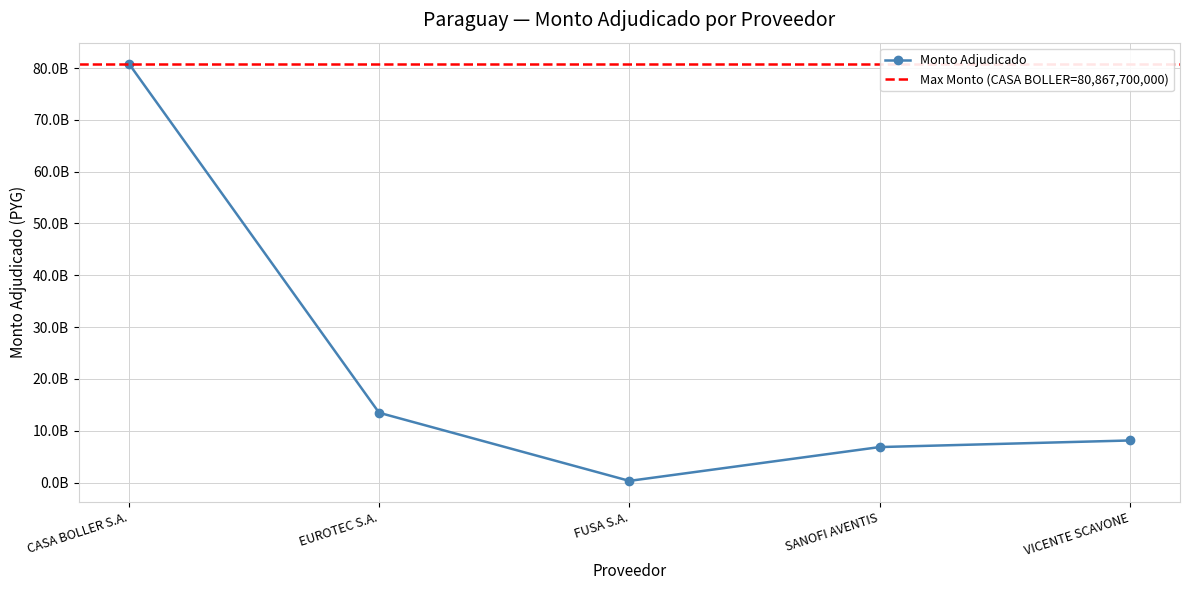

Rank the categories by value from highest to lowest.

CASA BOLLER S.A., EUROTEC S.A., VICENTE SCAVONE, SANOFI AVENTIS, FUSA S.A.